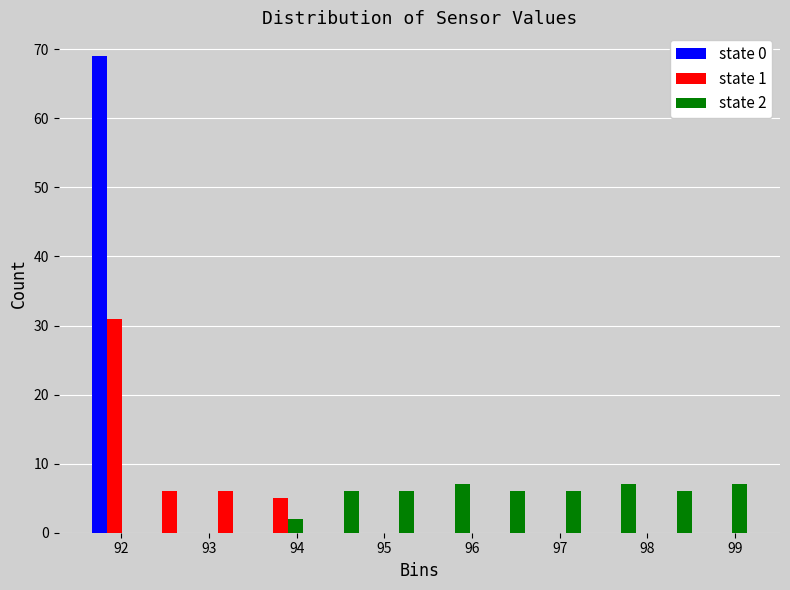

In the state 1 series, which range on the x-axis has the tallest bar?

91.6 to 92.2